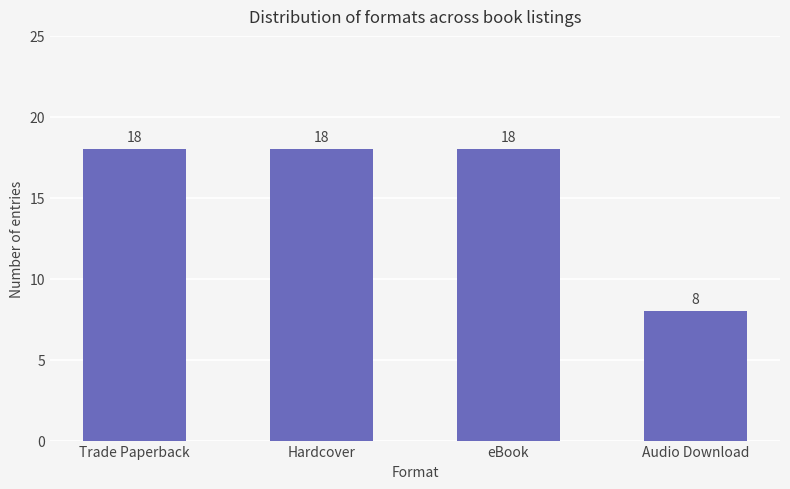

What position from the left is Trade Paperback?

1